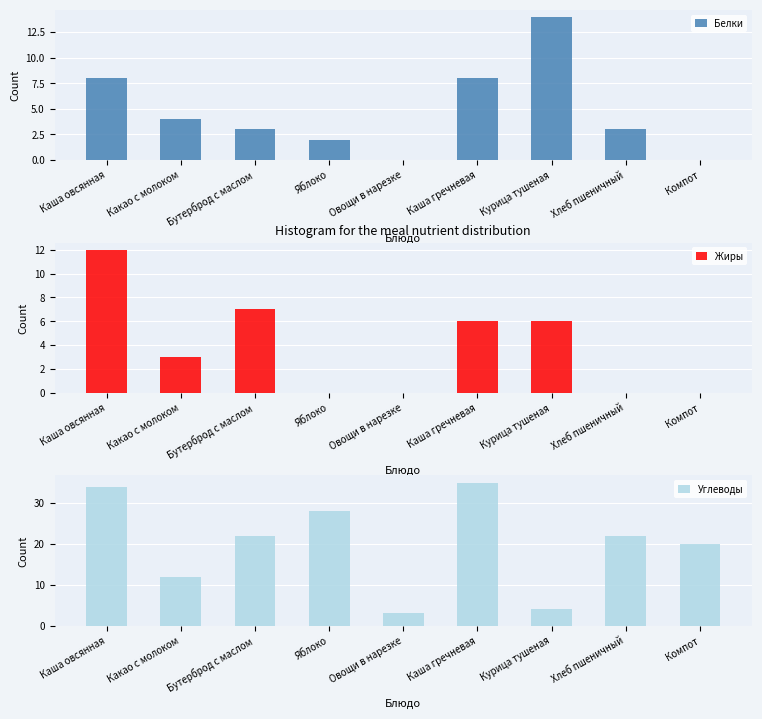

Reading left to right, transcribe all the data shown in this chart.

Белки: 8	4	3	2	0	8	14	3	0
Жиры: 12	3	7	0	0	6	6	0	0
Углеводы: 34	12	22	28	3	35	4	22	20